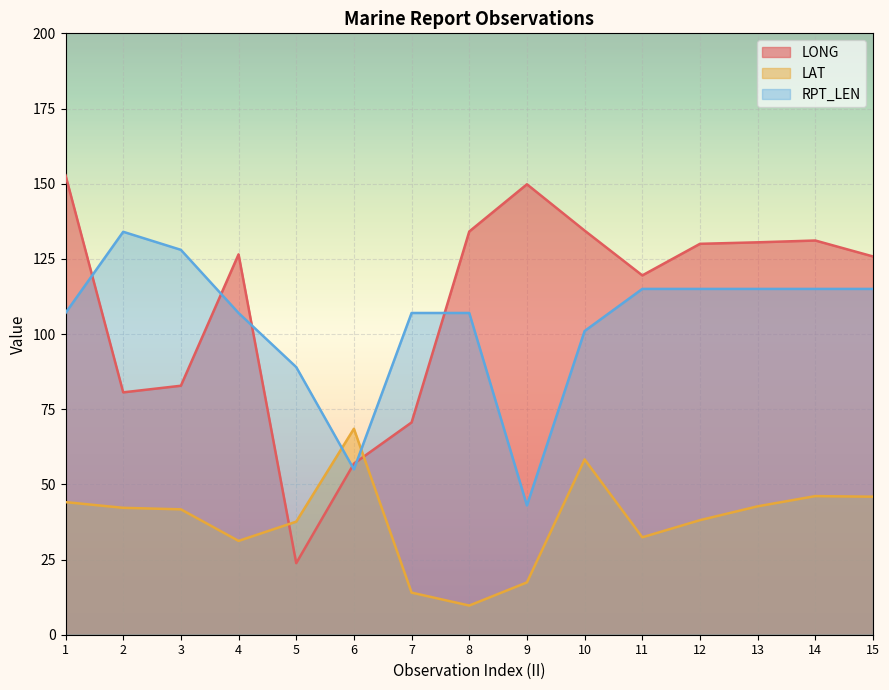

Which series has the largest range (max minus min)?

LONG